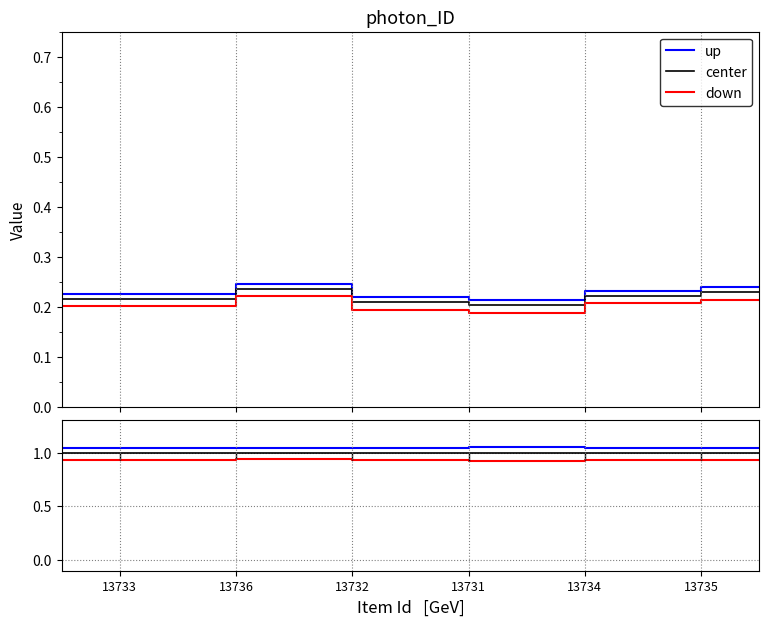

List the series in order of their overall mean, lowest first.

down, center, up